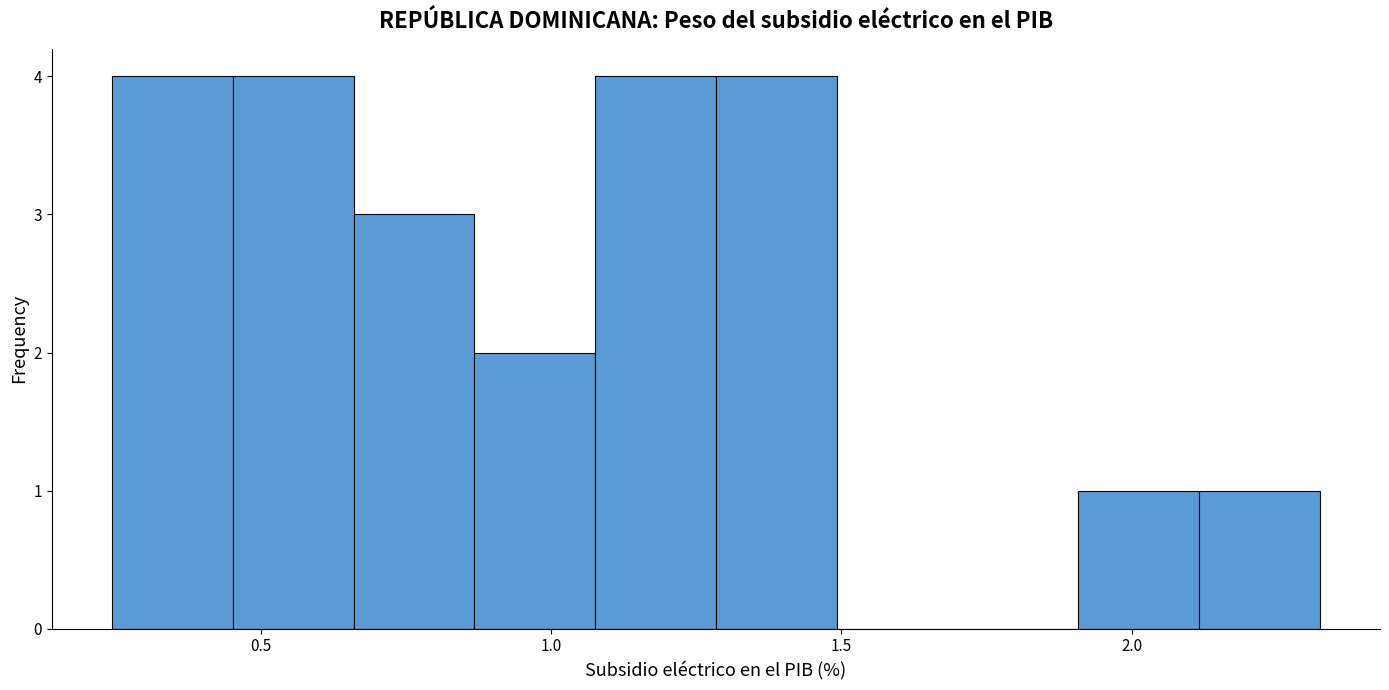

Reading left to right, transcribe this chart: for each bar, give the range it covers on the x-axis and its height. Neither the bar edges nor the heights are printed on the chart, so give them approximately, as read against the axes.

0.25 to 0.45: 4
0.45 to 0.65: 4
0.65 to 0.85: 3
0.85 to 1.10: 2
1.10 to 1.30: 4
1.30 to 1.50: 4
1.50 to 1.70: 0
1.70 to 1.90: 0
1.90 to 2.10: 1
2.10 to 2.30: 1